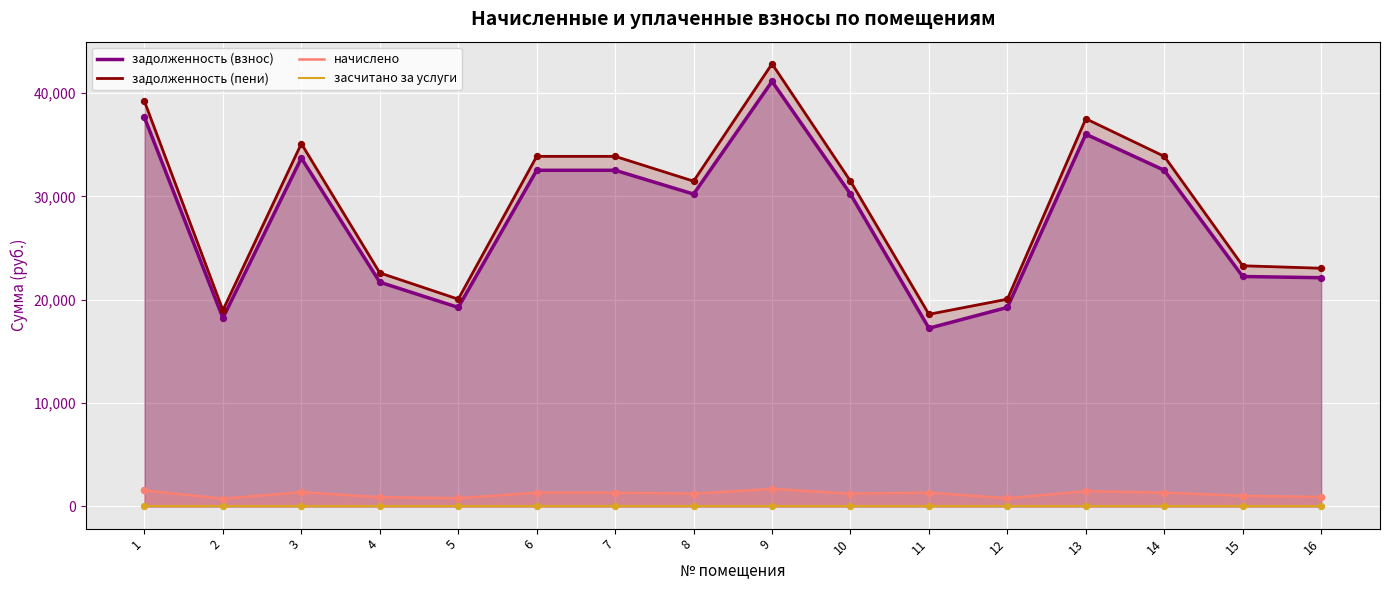

Which series reaches the maximum Y coordinate?

задолженность (пени)